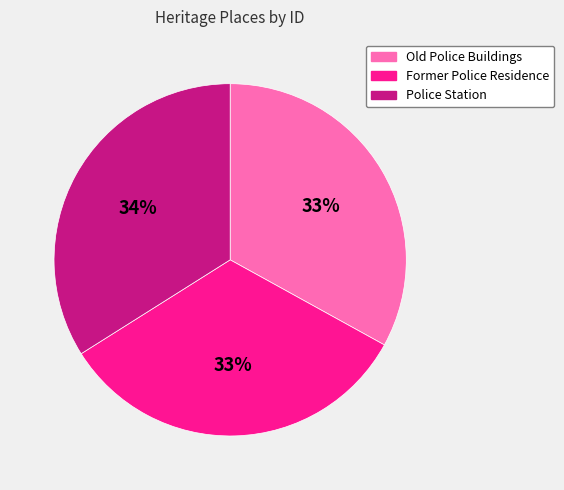

Combined, do Old Police Buildings and Former Police Residence account for over 50%?

Yes